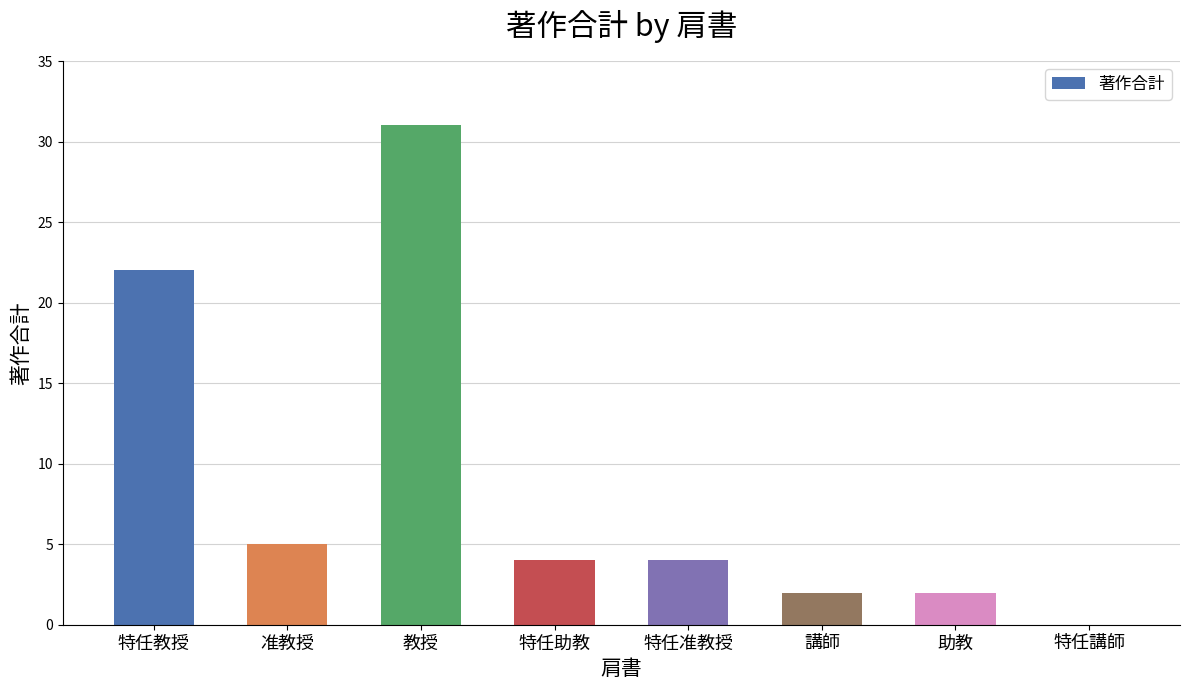

Reading left to right, list all the values displayed in this chart.

特任教授=22	准教授=5	教授=31	特任助教=4	特任准教授=4	講師=2	助教=2	特任講師=0